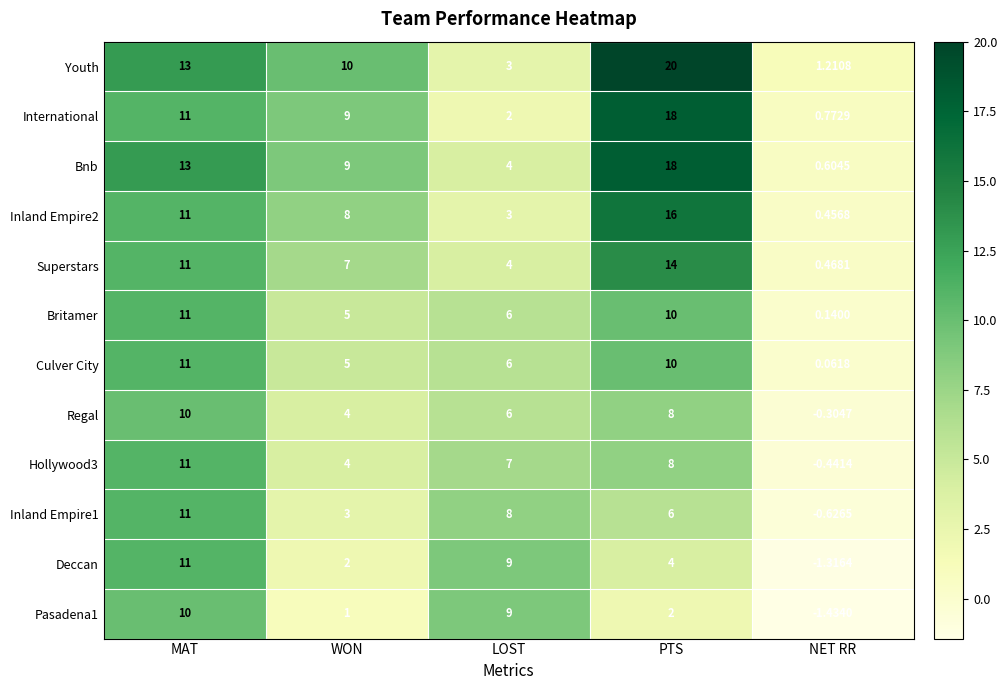

At which category does the chart reach its peak across all series?

PTS